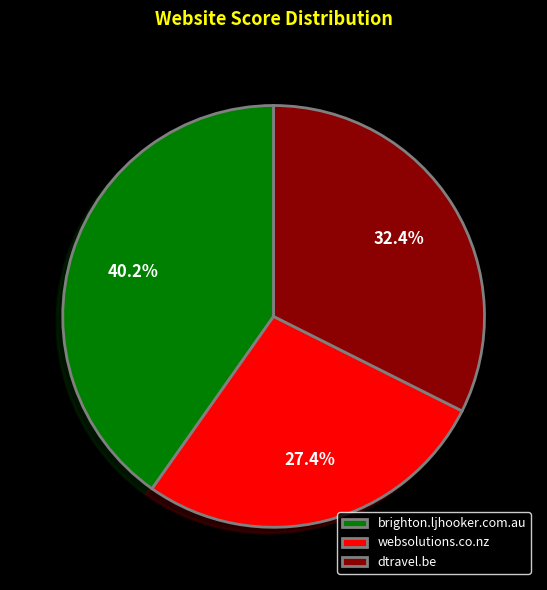

Approximately how many times larger is the value at brighton.ljhooker.com.au compared to websolutions.co.nz?

1.5